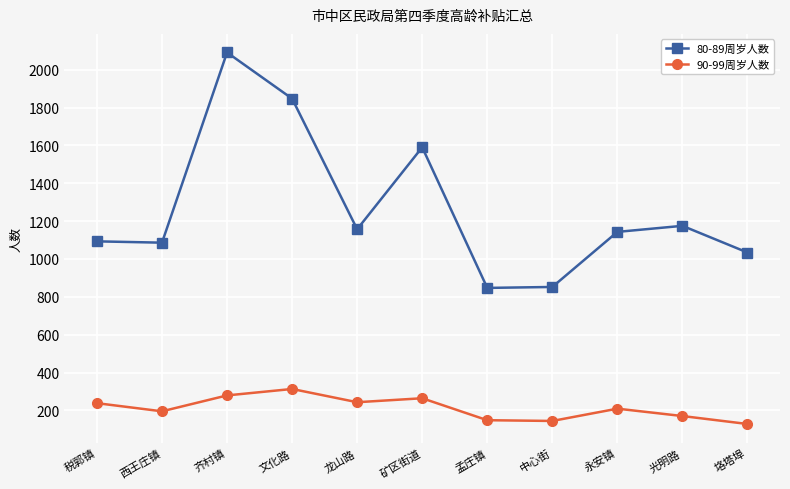

What is the difference between the maximum and minimum values in the 90-99周岁人数 series?

185